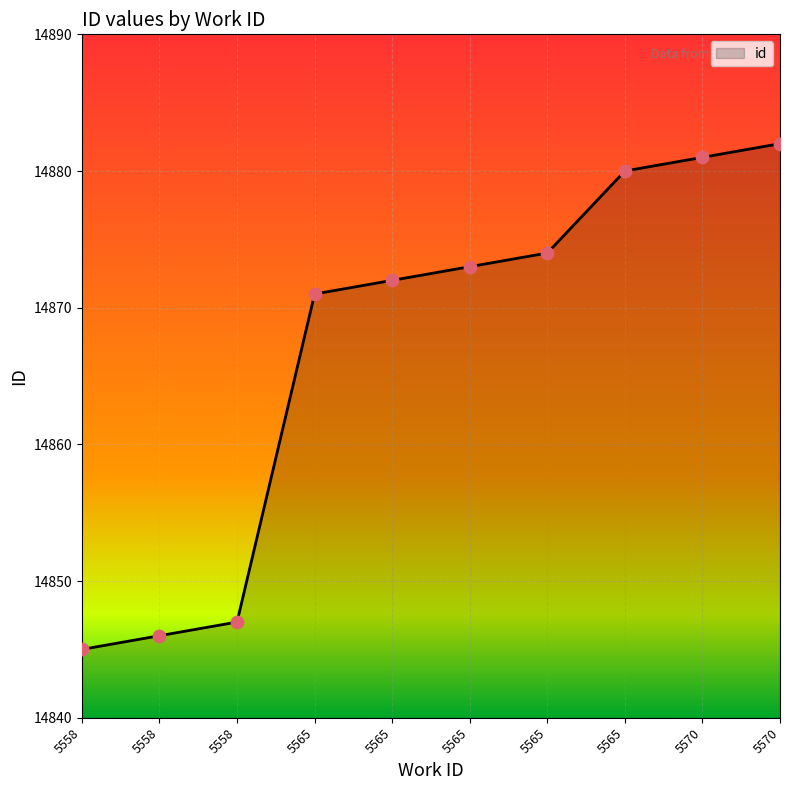

What is the ratio of the value at 5558 to the value at 5565?

1.0